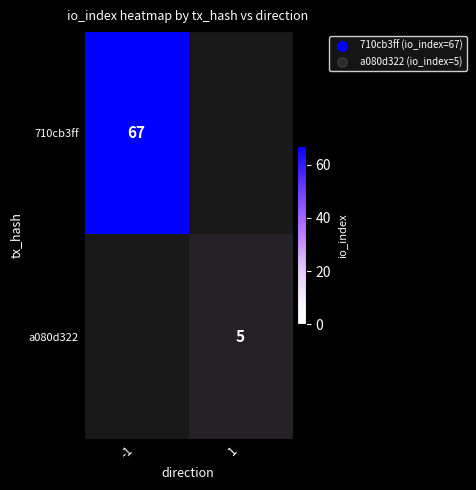

What is the spread (max minus min) of values at 1?

5